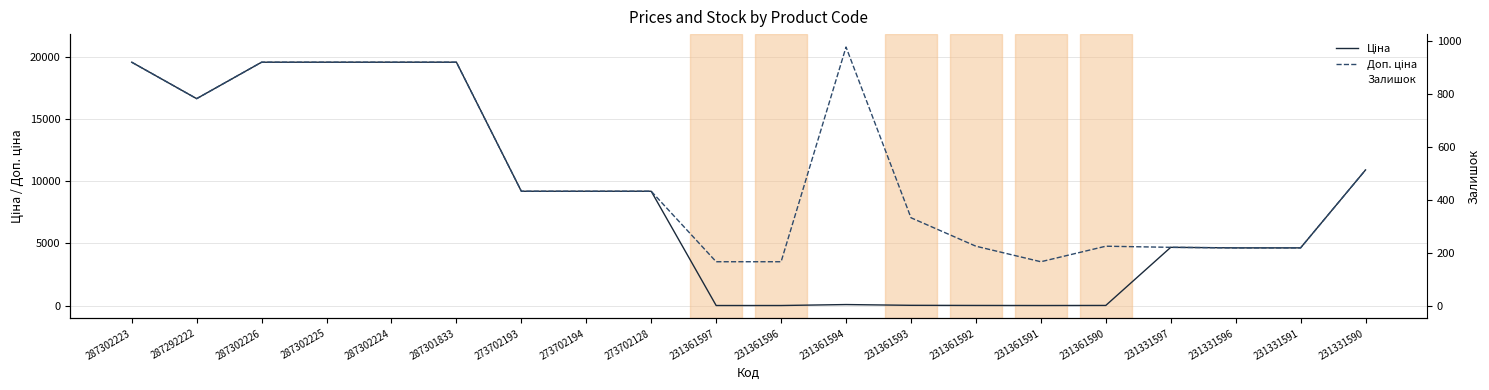

Rank the categories by Залишок value from lowest to highest.

287301833, 231331591, 231331596, 231331590, 287302226, 287292222, 231331597, 287302225, 287302223, 287302224, 231361594, 273702194, 273702193, 273702128, 231361597, 231361596, 231361591, 231361590, 231361592, 231361593